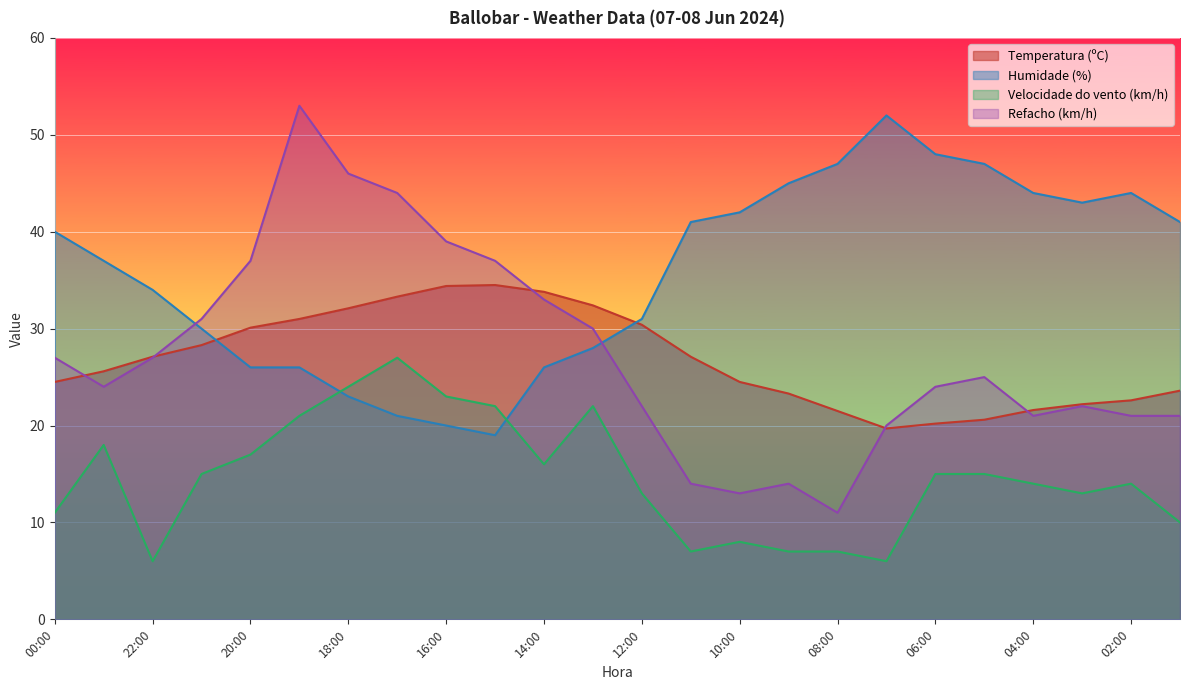

Is the value of Temperatura (ºC) at 06:00 greater than the value of Humidade (%) at 06:00?

No